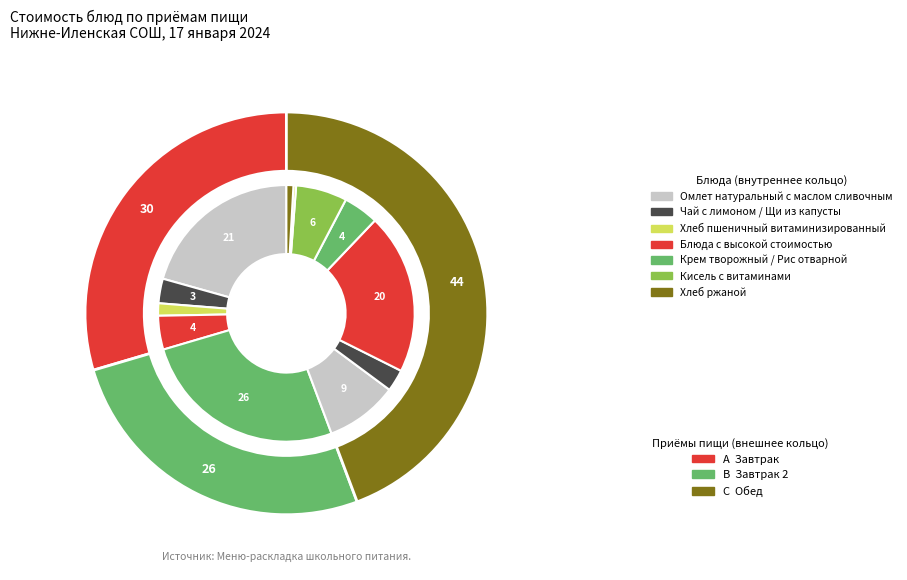

Is Хлеб пшеничный витаминизированный (завтрак) the majority of the pie?

No